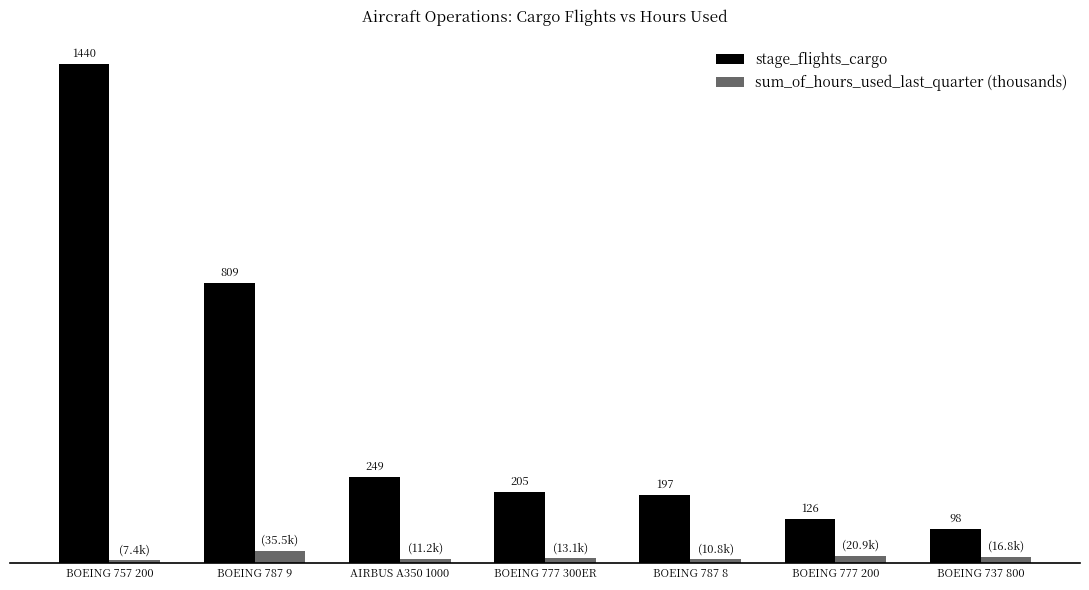

Is the value of sum_of_hours_used_last_quarter (thousands) at BOEING 757 200 greater than the value of stage_flights_cargo at BOEING 777 200?

No